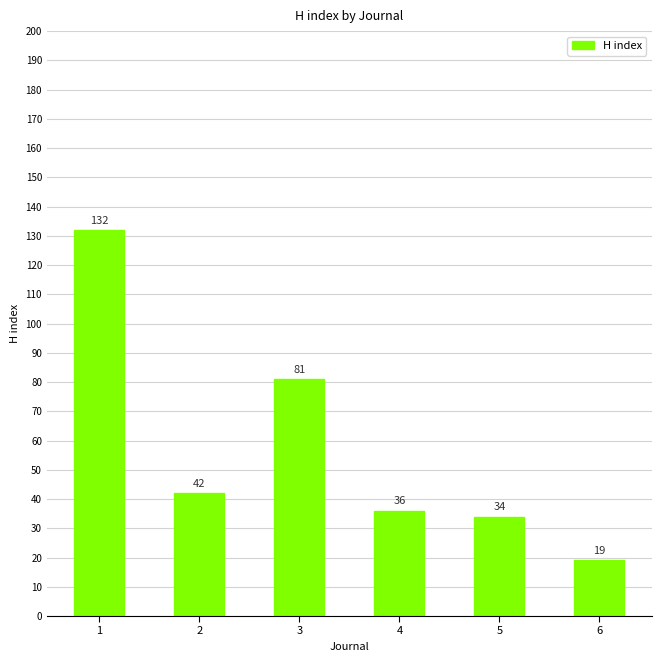

Rank the categories by value from highest to lowest.

1, 3, 2, 4, 5, 6